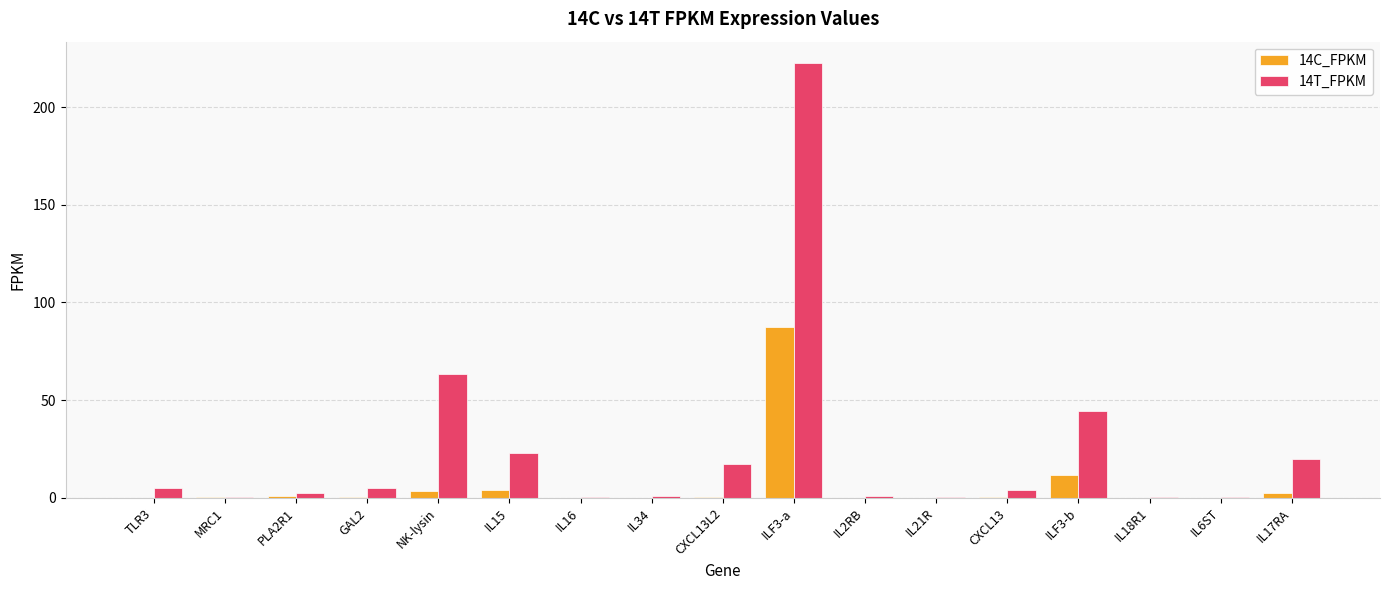

What are all the series names shown in the legend?

14C_FPKM, 14T_FPKM